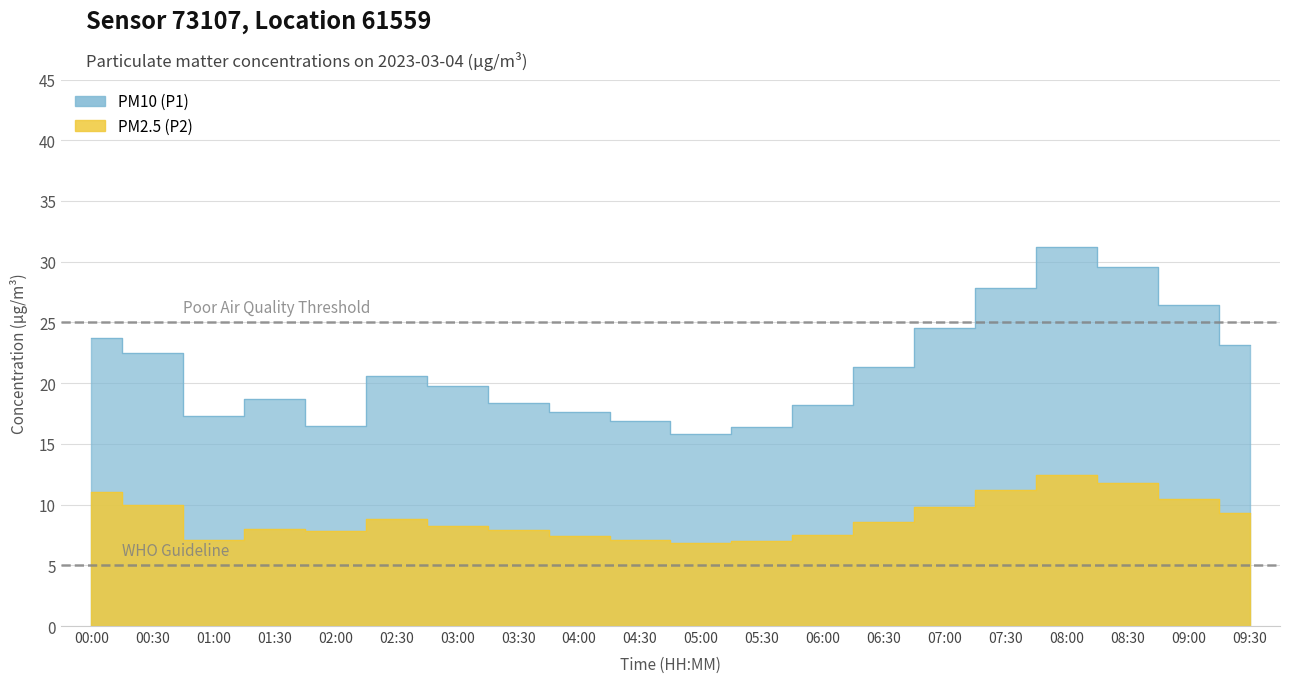

Which label corresponds to the largest value in the chart?

08:00